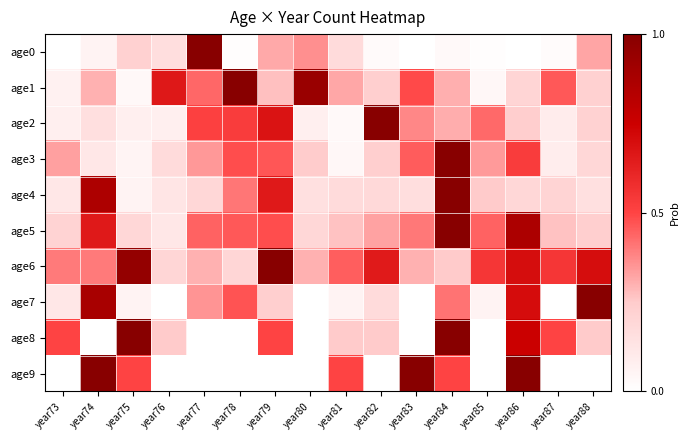

At which category does the chart reach its minimum across all series?

year76